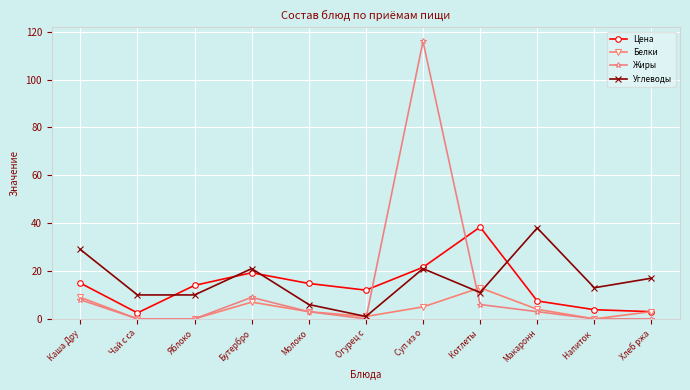

What is the label of the 9th point from the right?

Яблоко